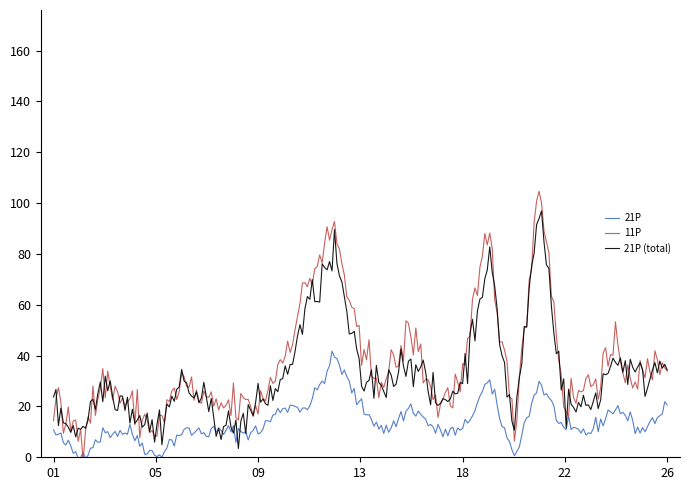

Which series has the widest spread of values?

11P